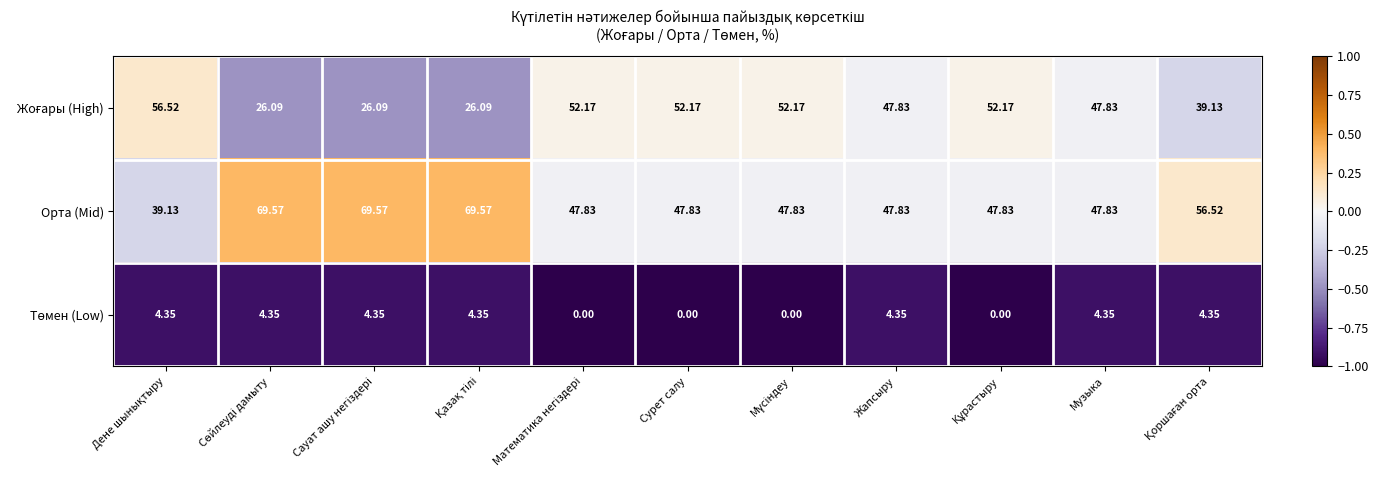

Which series has the largest range (max minus min)?

Орта (Mid)